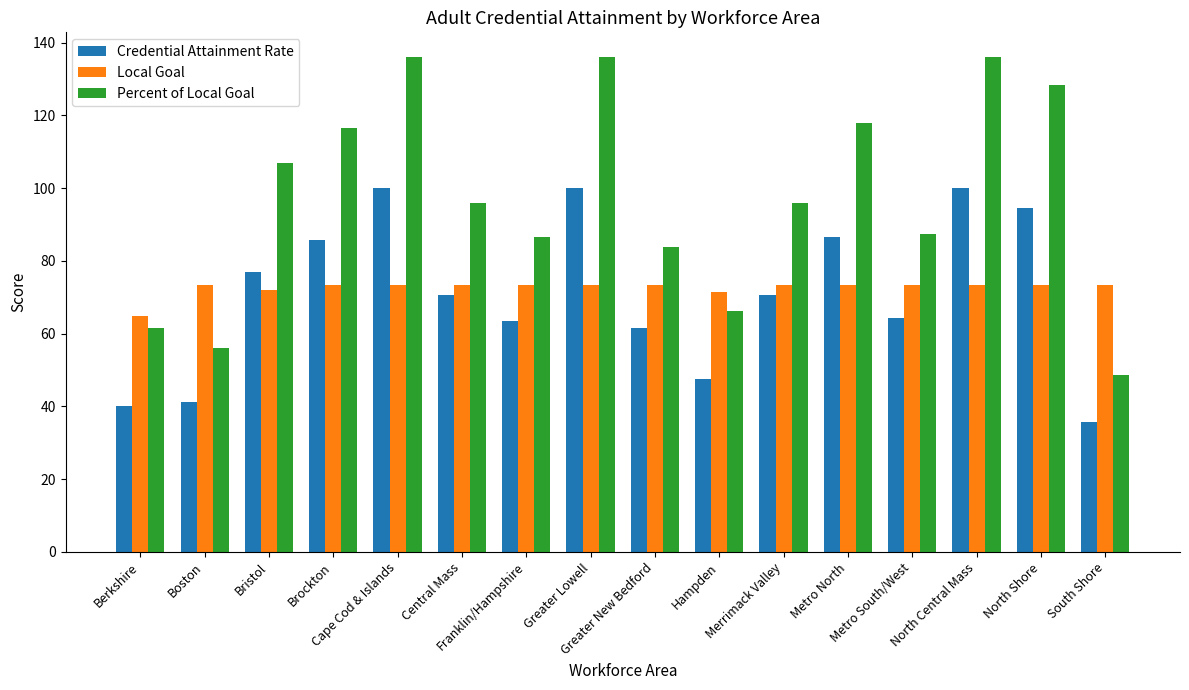

What is the average value of the Percent of Local Goal series?

97.5